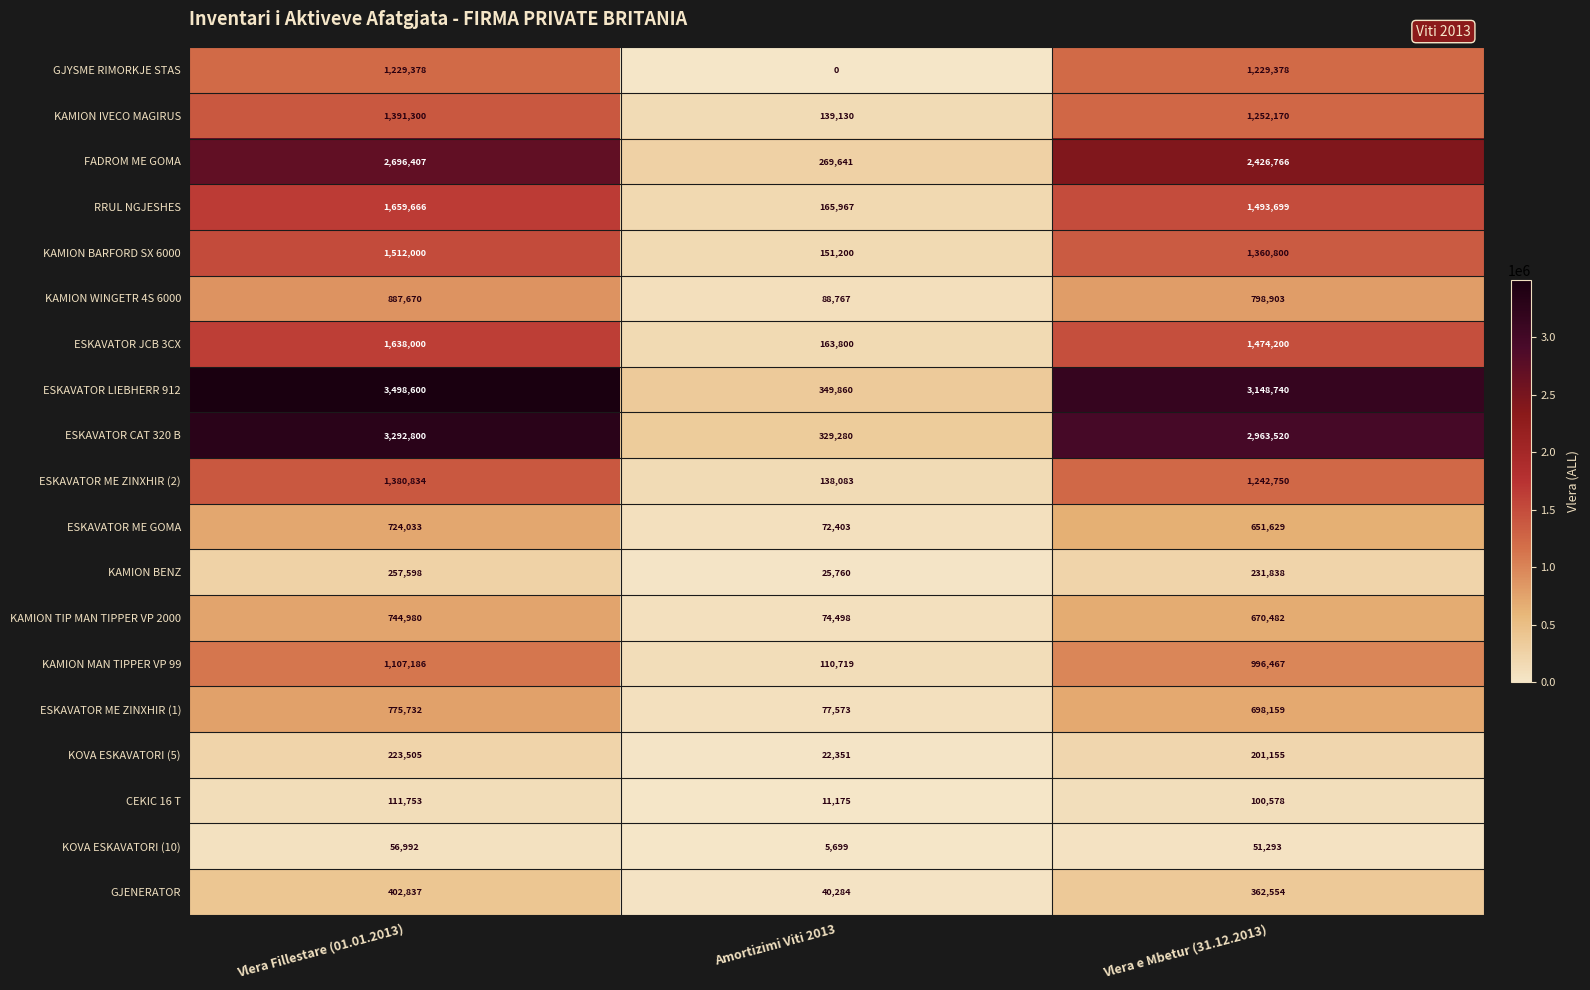

Rank the categories by ESKAVATOR ME GOMA value from lowest to highest.

Amortizimi Viti 2013, Vlera e Mbetur (31.12.2013), Vlera Fillestare (01.01.2013)